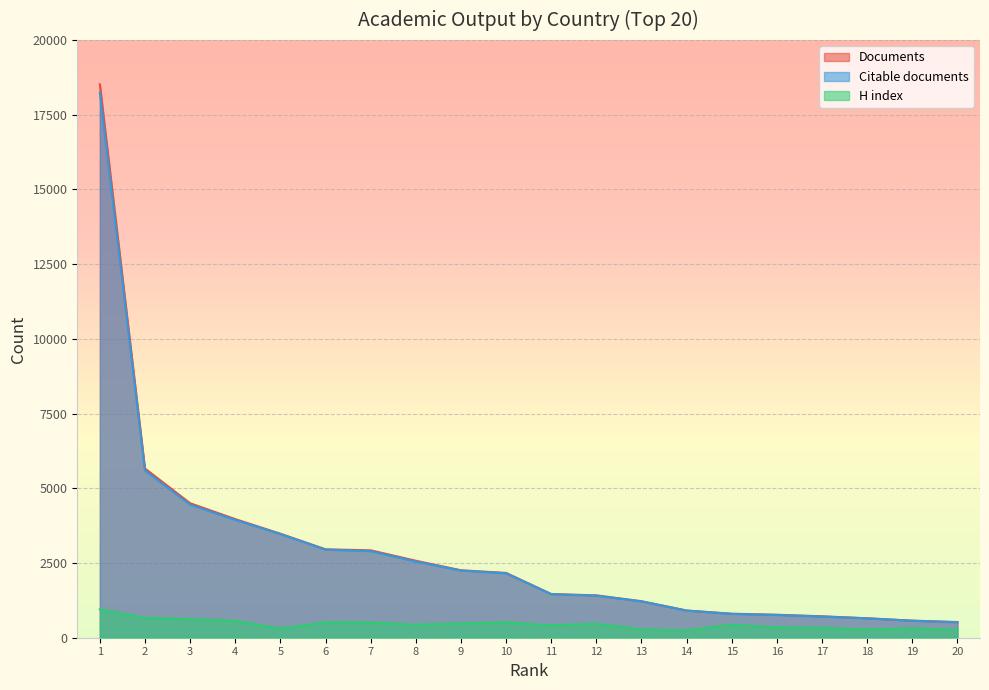

What position from the left is Switzerland?

15